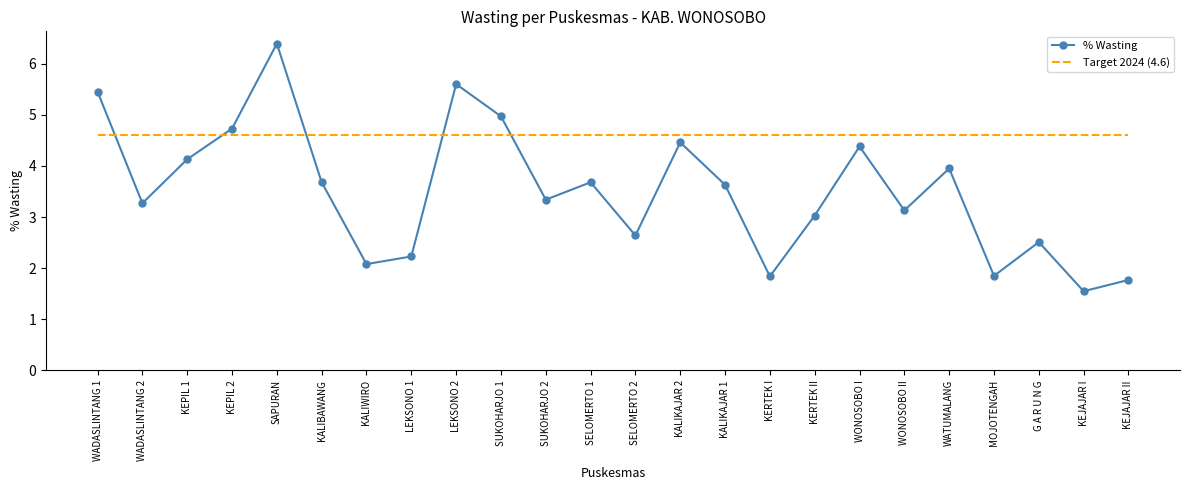

Between LEKSONO 2 and G A R U N G, which series saw the biggest shift?

% Wasting